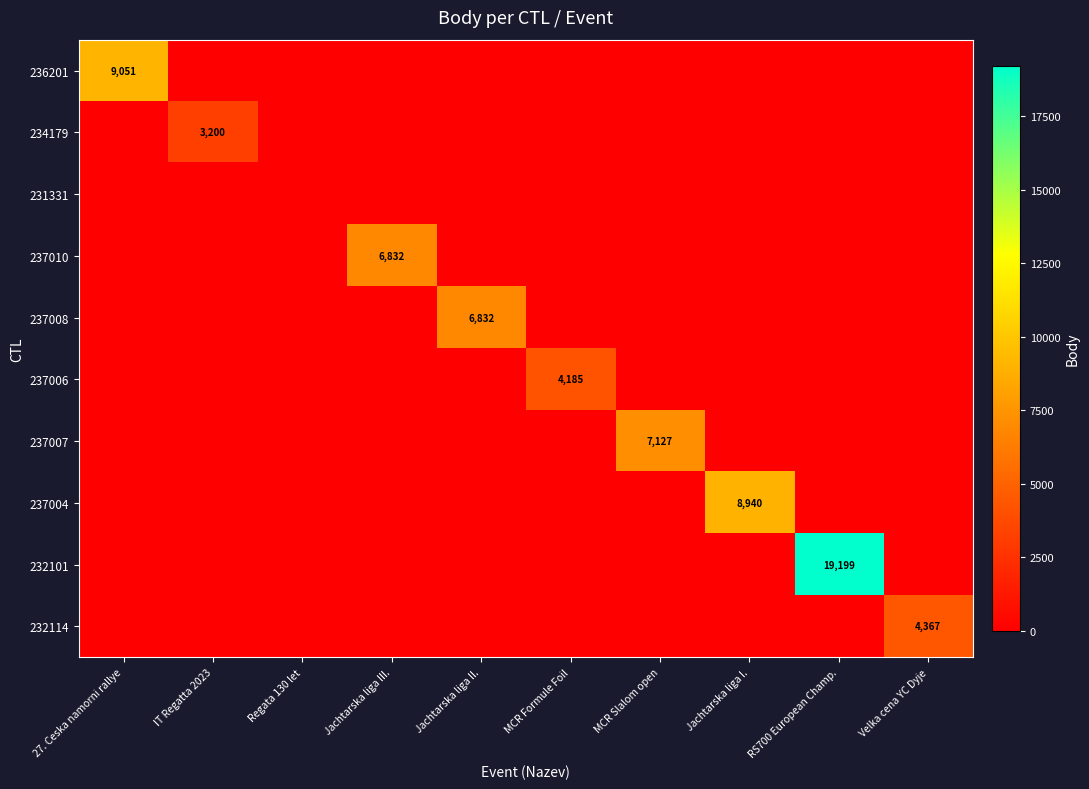

How many data points does each series have?

10